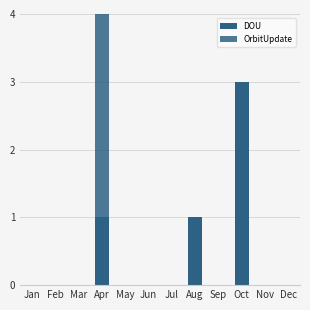

Which series has the largest range (max minus min)?

DOU